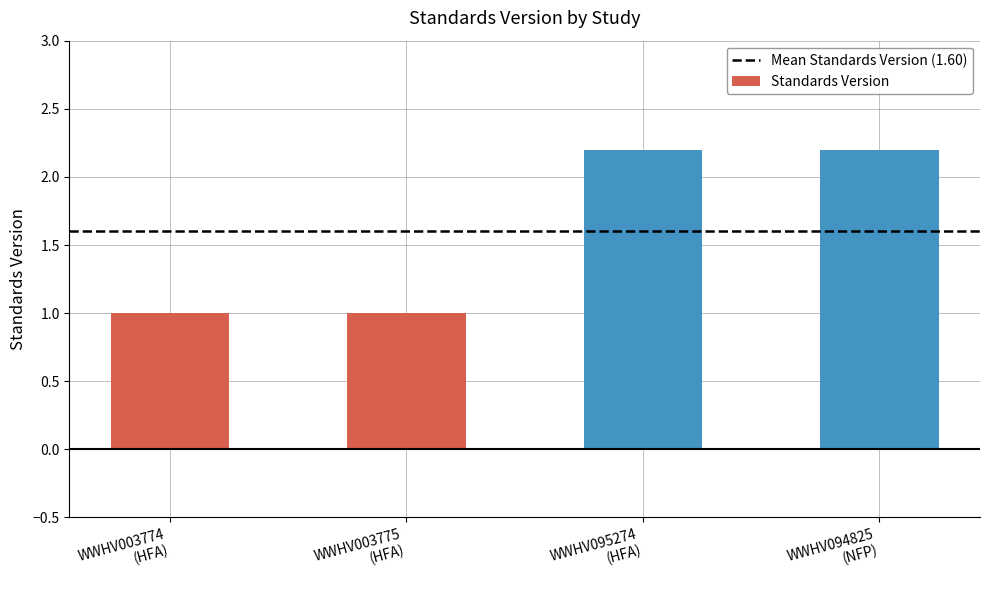

At which label does the data first exceed 2?

WWHV095274
(HFA)